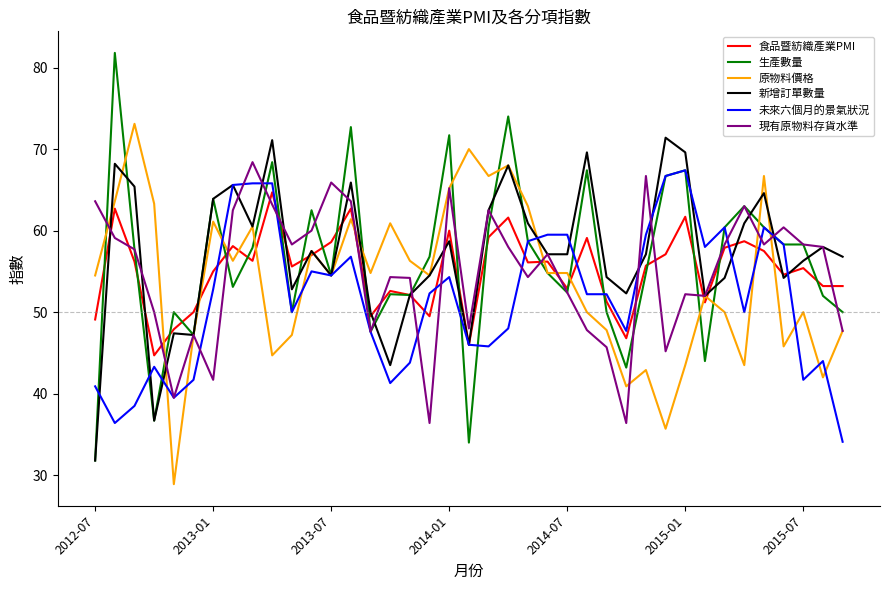

What is the maximum value shown in the chart?

81.8